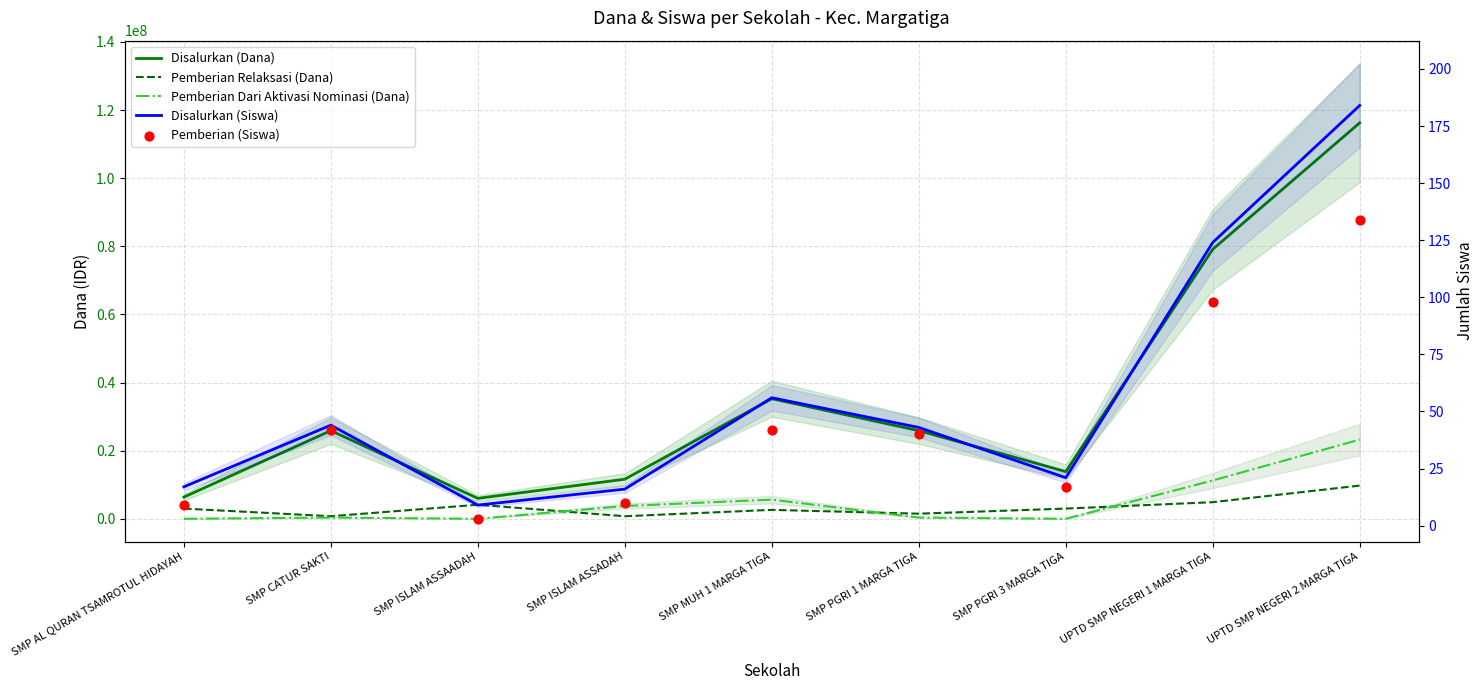

Which series contains the lowest Y value?

Pemberian Dari Aktivasi Nominasi (Dana)